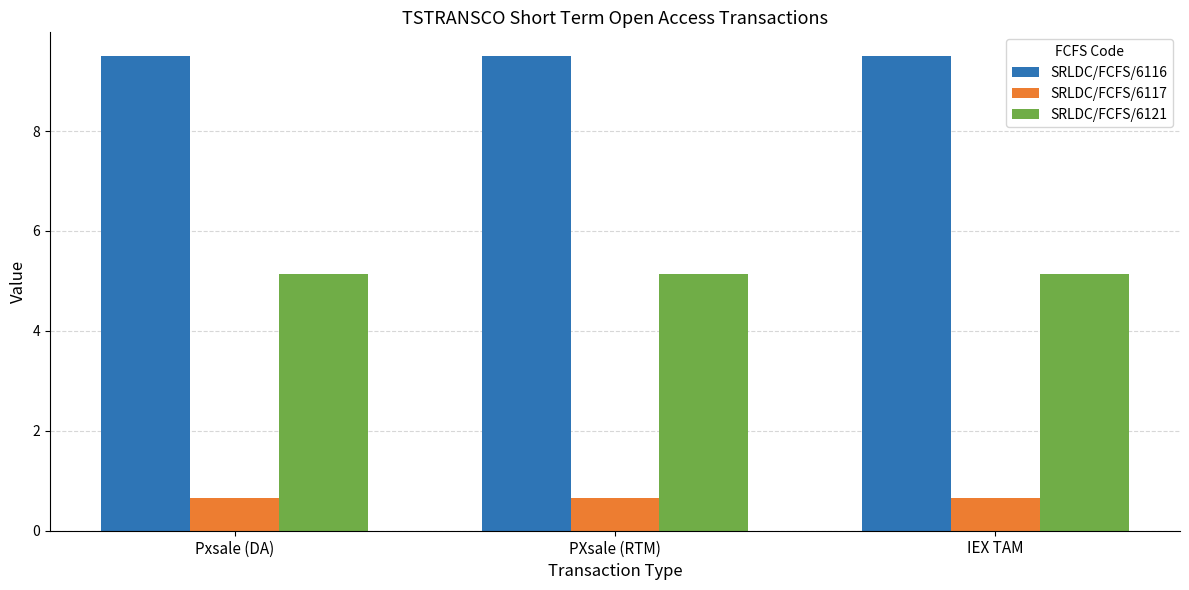

How many bars are there in total?

9